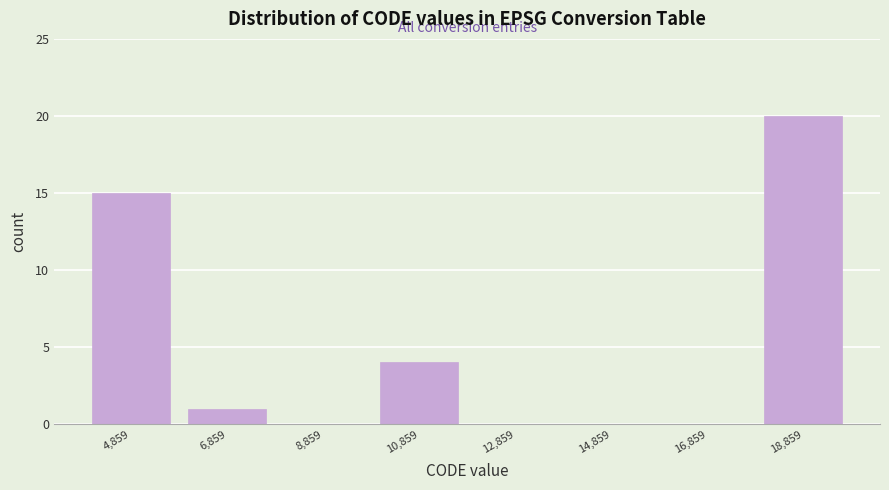

Reading left to right, list every bar in this chart as the range it spans on the x-axis followed by its height. Neither the bar edges nor the heights are printed on the chart, so give them approximately, as read against the axes.

3800 to 5800: 15
5800 to 7800: 1
7800 to 9800: 0
9800 to 11800: 4
11800 to 13800: 0
13800 to 15800: 0
15800 to 17800: 0
17800 to 19800: 20